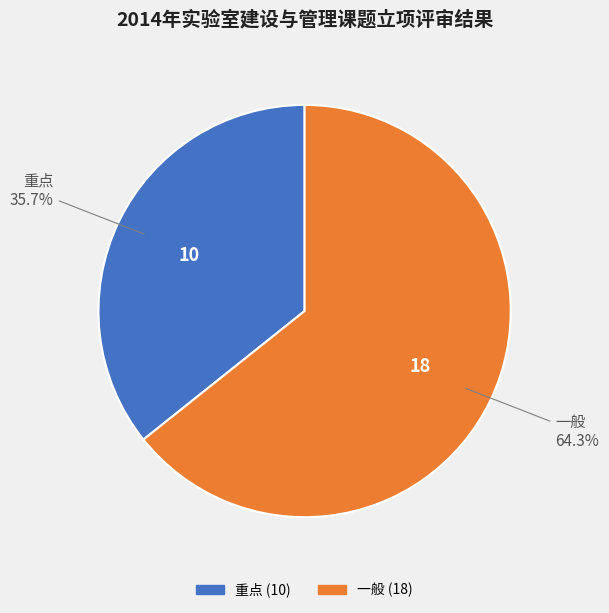

Approximately how many times larger is the value at 重点 compared to 一般?

0.6